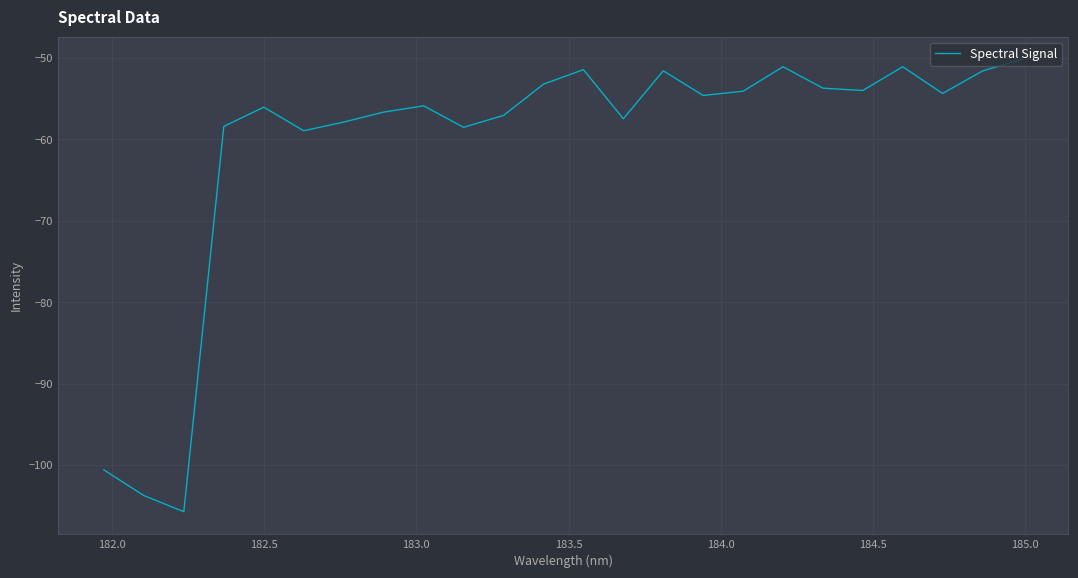

What is the difference between the maximum and minimum values?

55.6